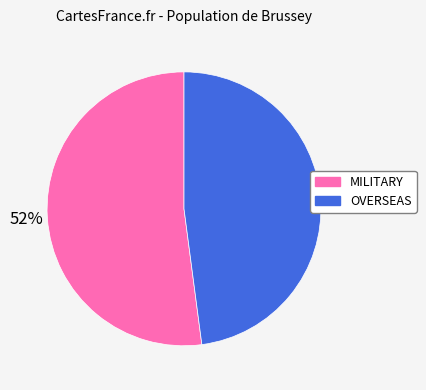

True or false: MILITARY accounts for 63% of the total.

False